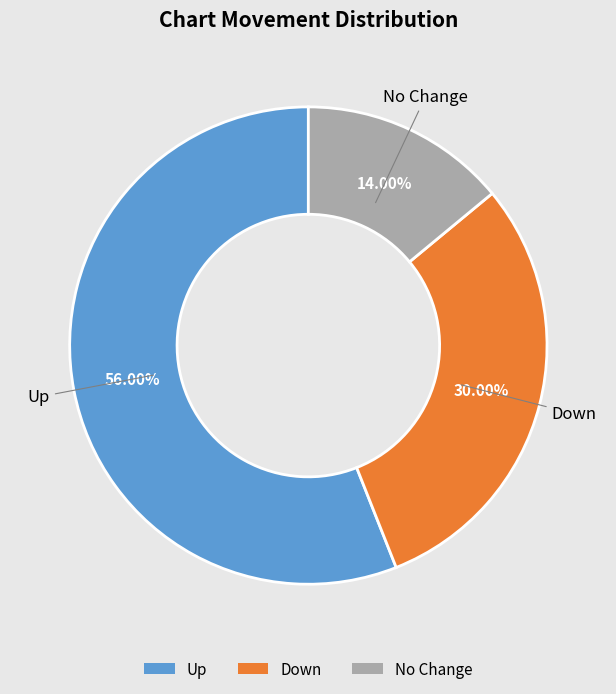

How many slices are in this pie chart?

3